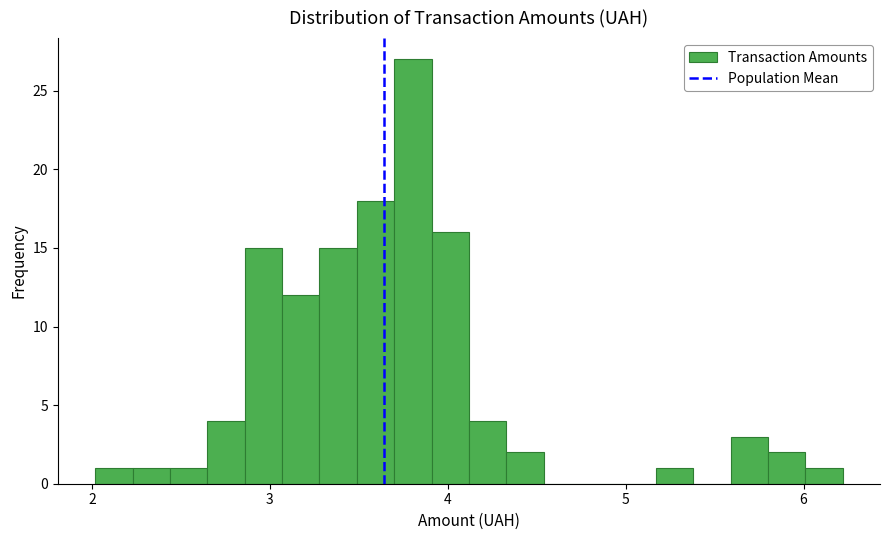

Read against the x-axis, roughly where is the centre of the tallest bar?

3.8